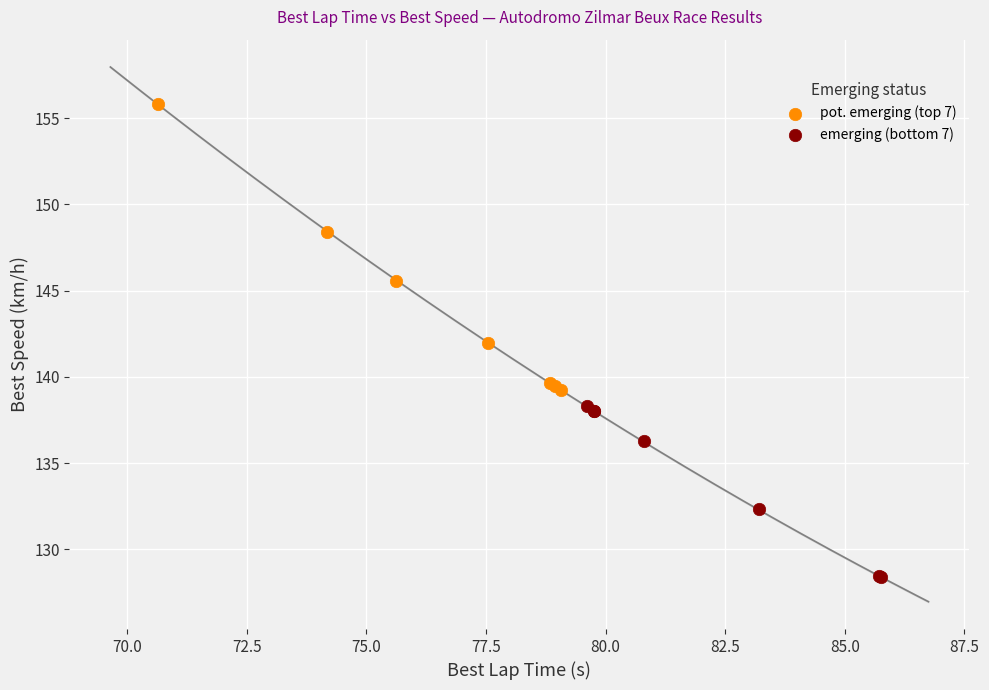

Which series has the largest Y range (max minus min)?

pot. emerging (top 7)